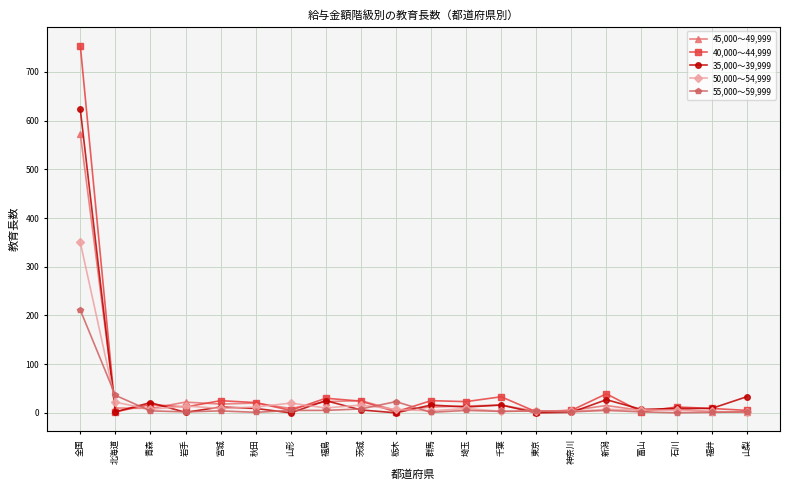

List the series in order of their peak value, highest first.

40,000～44,999, 35,000～39,999, 45,000～49,999, 50,000～54,999, 55,000～59,999